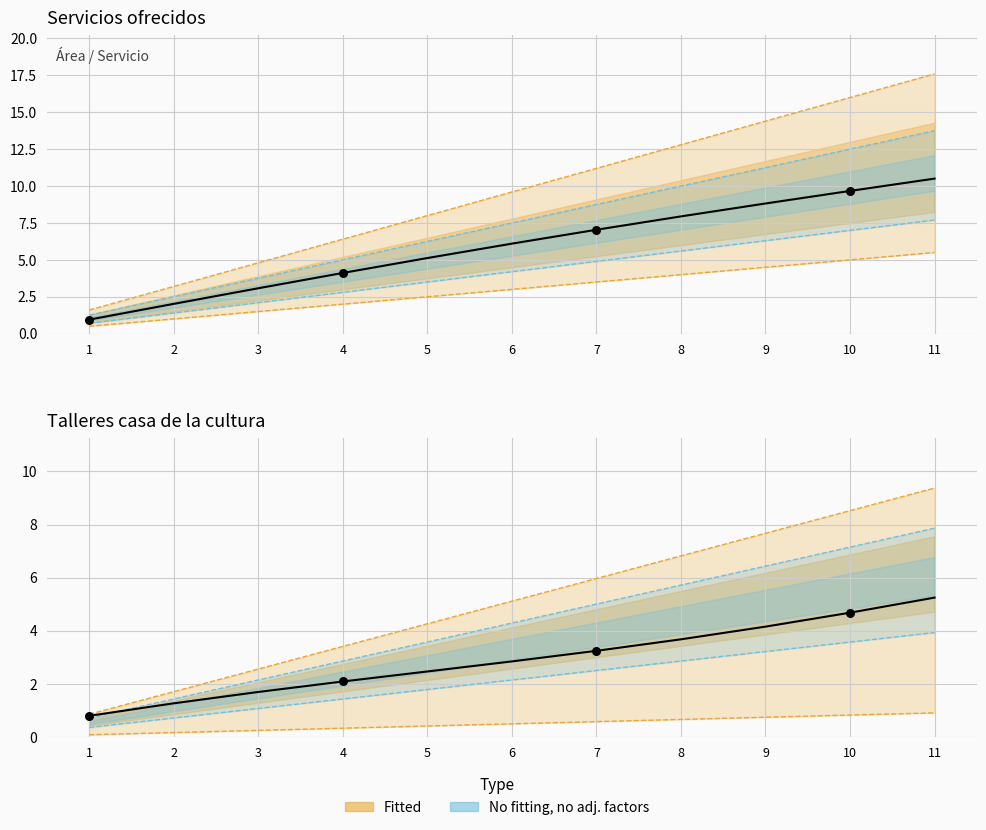

Between 3 and 5, which is larger?

5